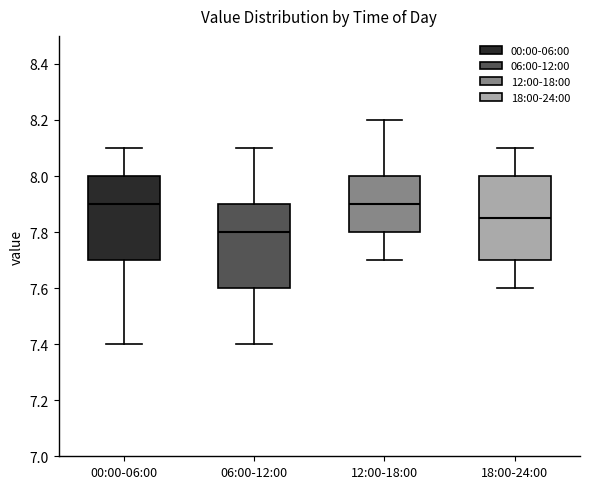

Which box's median line is the lowest?

06:00-12:00